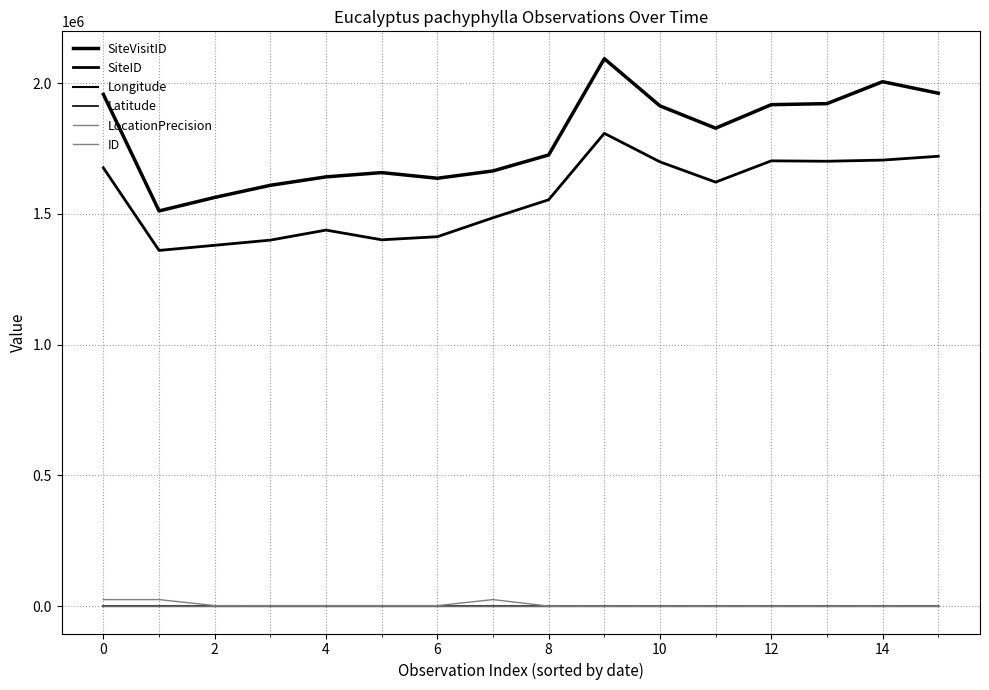

Does the chart have visible grid lines?

Yes